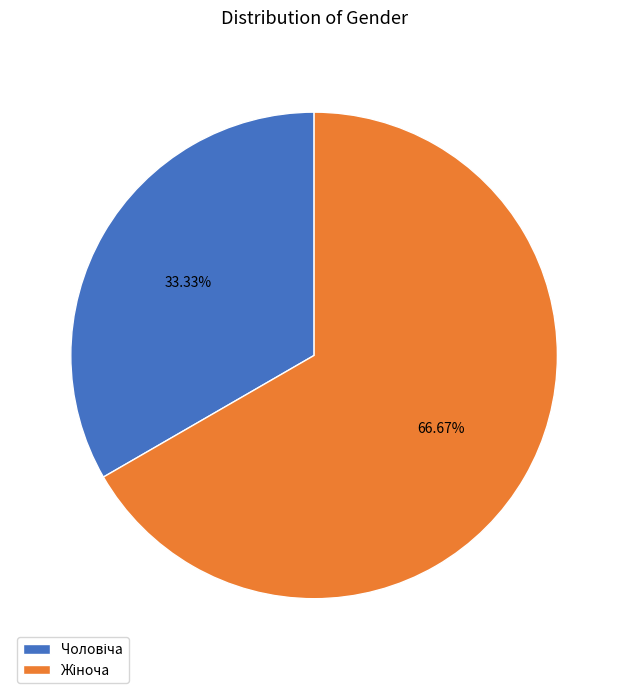

Does any single category account for the majority?

Yes